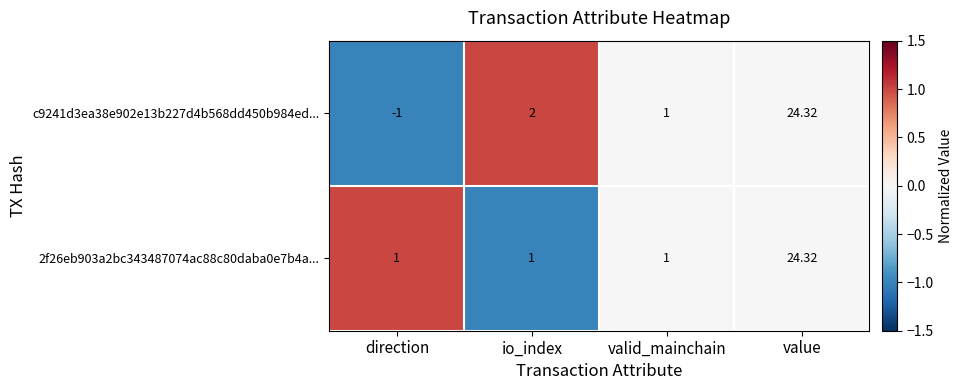

At which category is the sum across all series the highest?

value